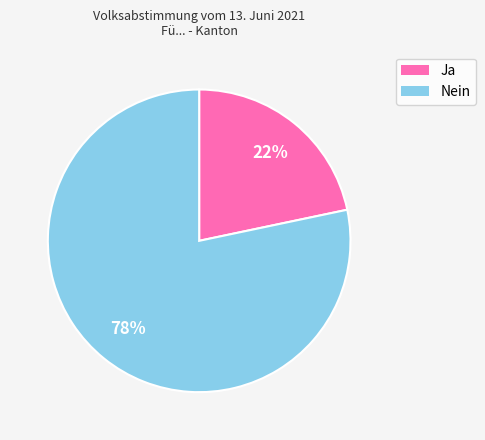

Does Ja represent more than half of the total?

No